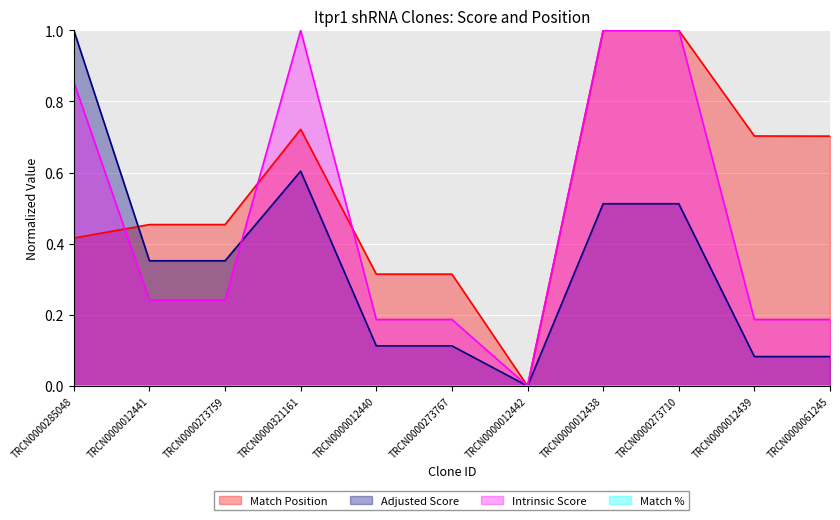

What is the total value across all series at TRCN0000273710?

2.5